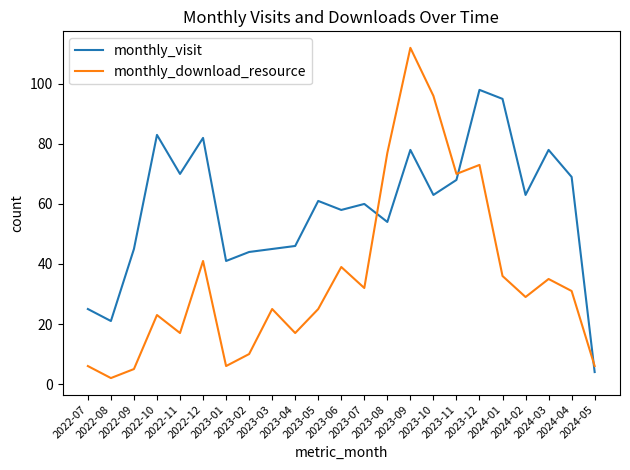

What is the difference between the second highest and second lowest values in the monthly_download_resource series?

91